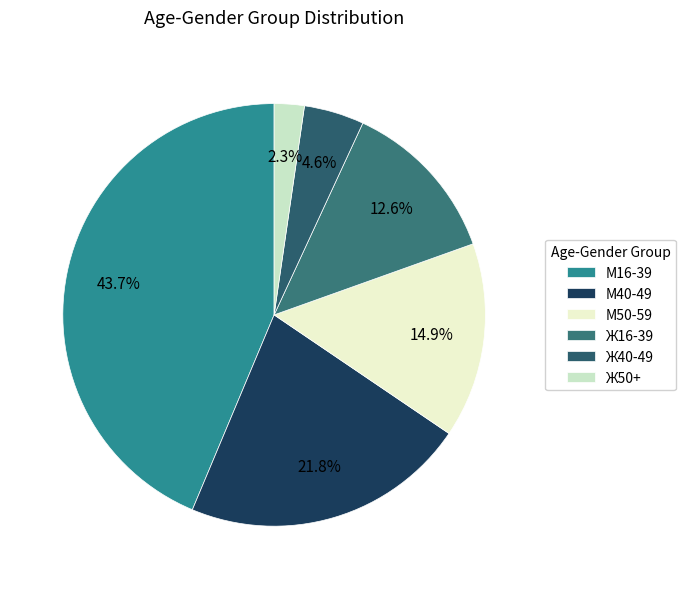

What is the largest slice in the pie chart?

М16-39